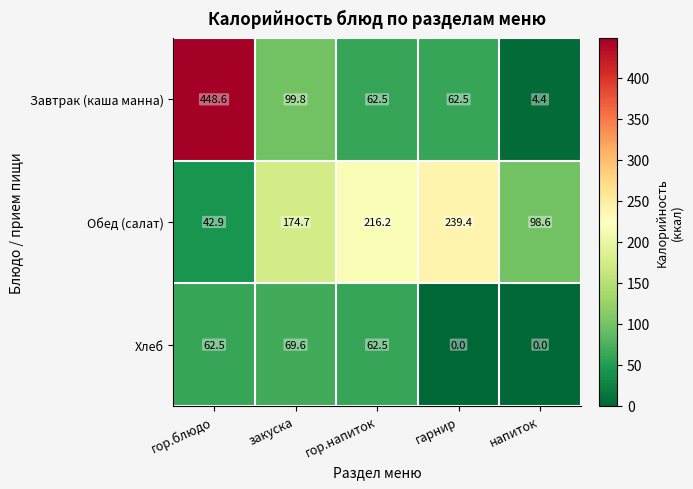

The Хлеб series shows 0.0 at напиток. True or false?

True